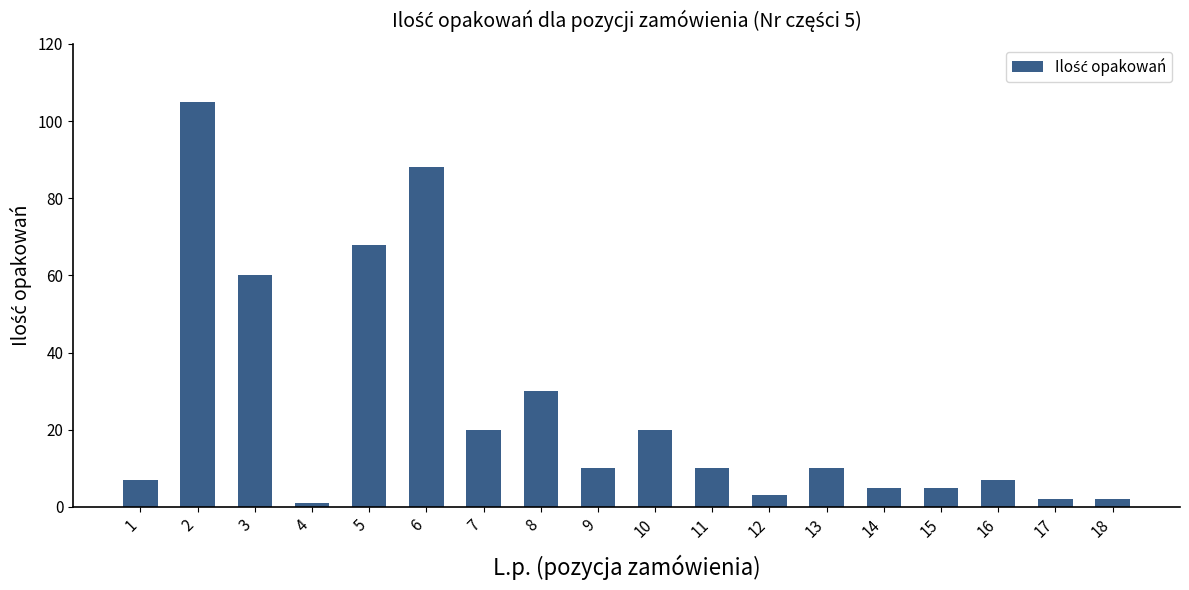

What is the maximum value shown in the chart?

105